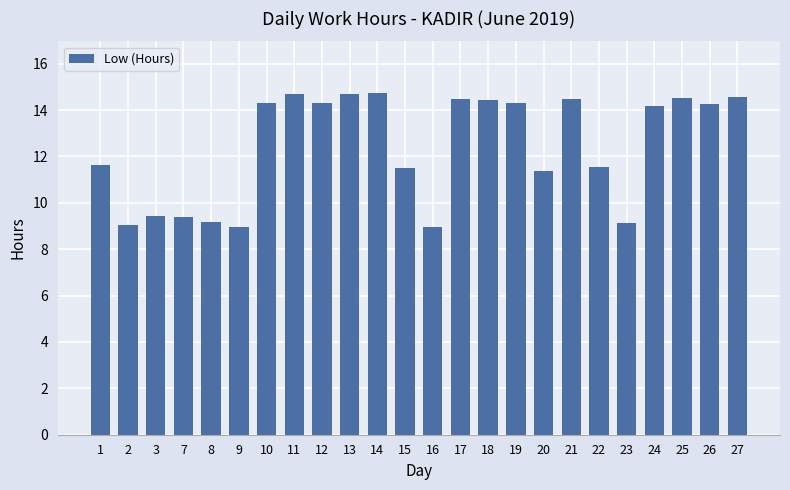

What is the maximum value shown in the chart?

14.8